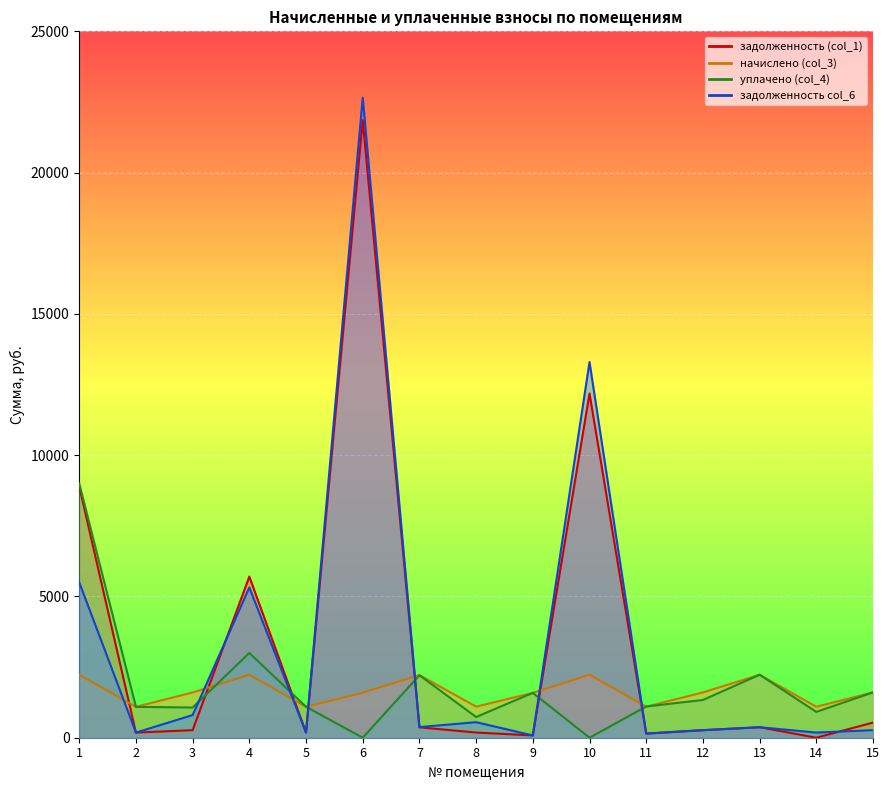

What is the total value across all series at 7?

5172.5